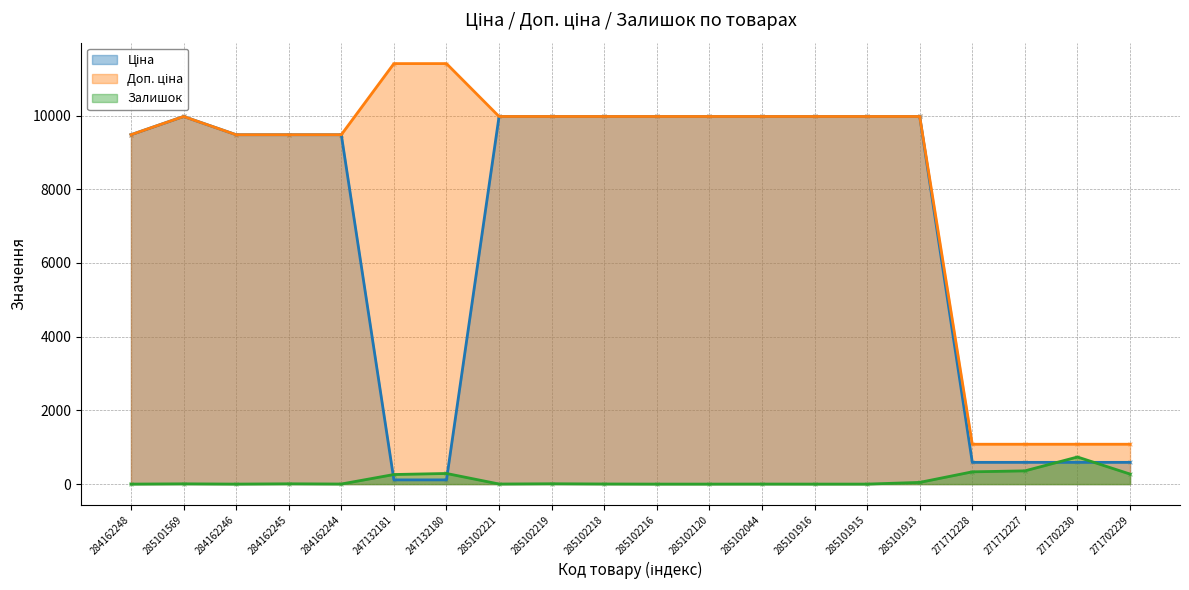

Which series has the largest total across all categories?

Доп. ціна